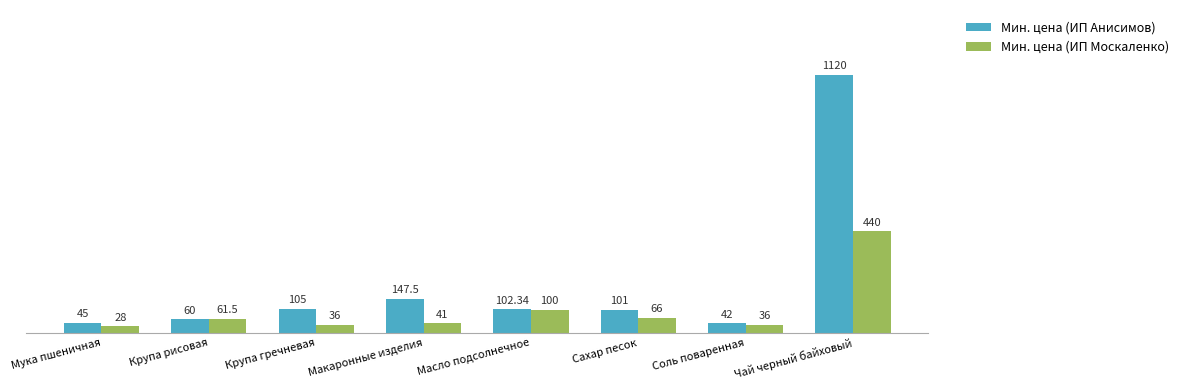

At which category is the sum across all series the highest?

Чай черный байховый